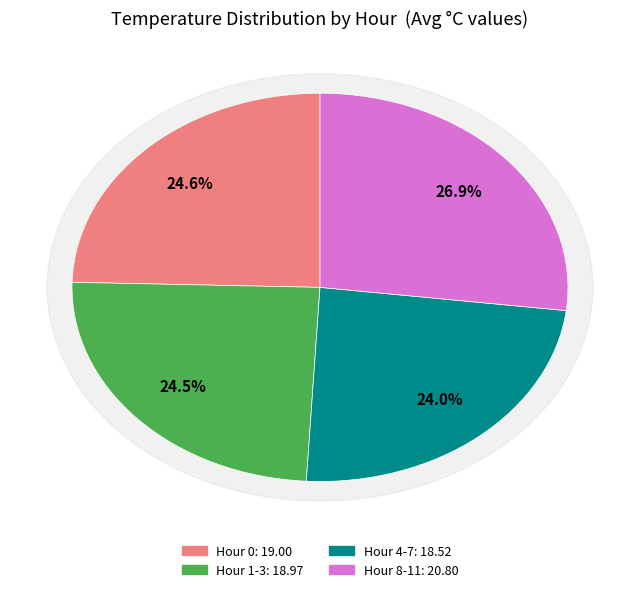

What is the ratio of the value at Hour 4 to the value at Hour 0?

1.0